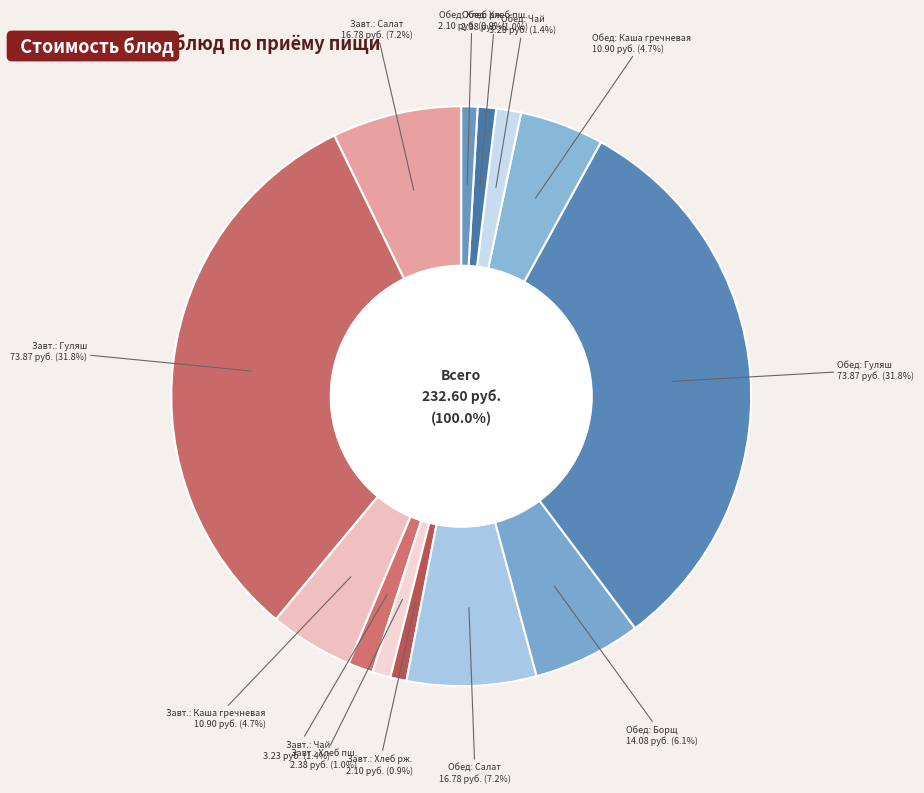

Which slice is the largest?

Завтрак: Гуляш